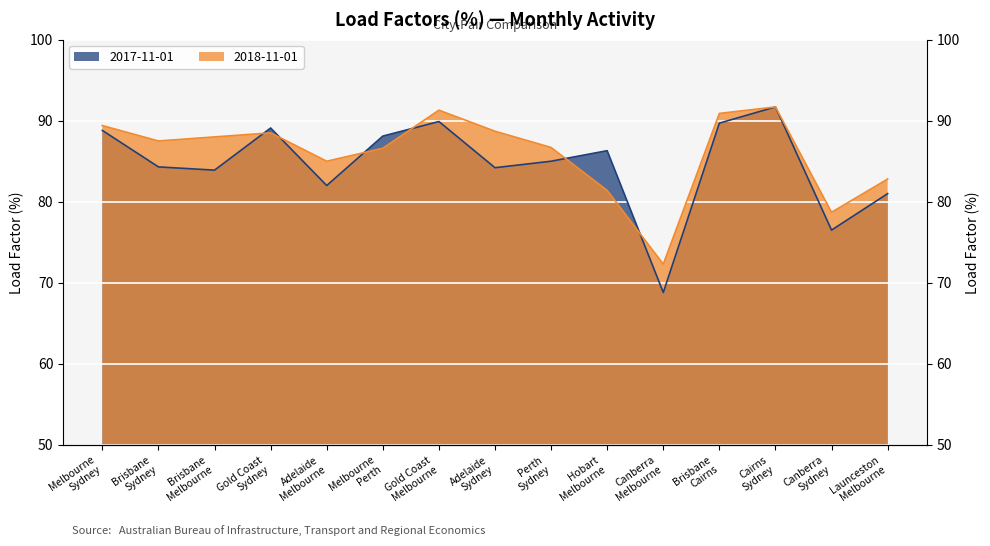

List the labels in order of 2018-11-01 value, smallest first.

Canberra Melbourne, Canberra Sydney, Hobart Melbourne, Launceston Melbourne, Adelaide Melbourne, Melbourne Perth, Perth Sydney, Brisbane Sydney, Brisbane Melbourne, Gold Coast Sydney, Adelaide Sydney, Melbourne Sydney, Brisbane Cairns, Gold Coast Melbourne, Cairns Sydney